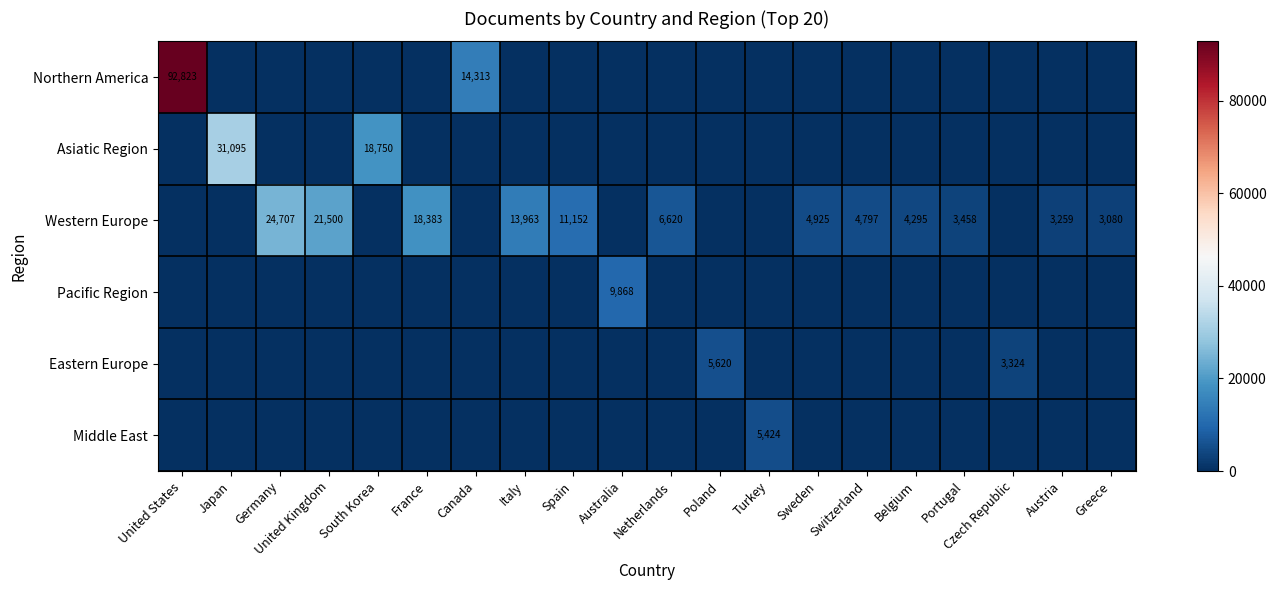

At which category is the sum across all series the highest?

United States